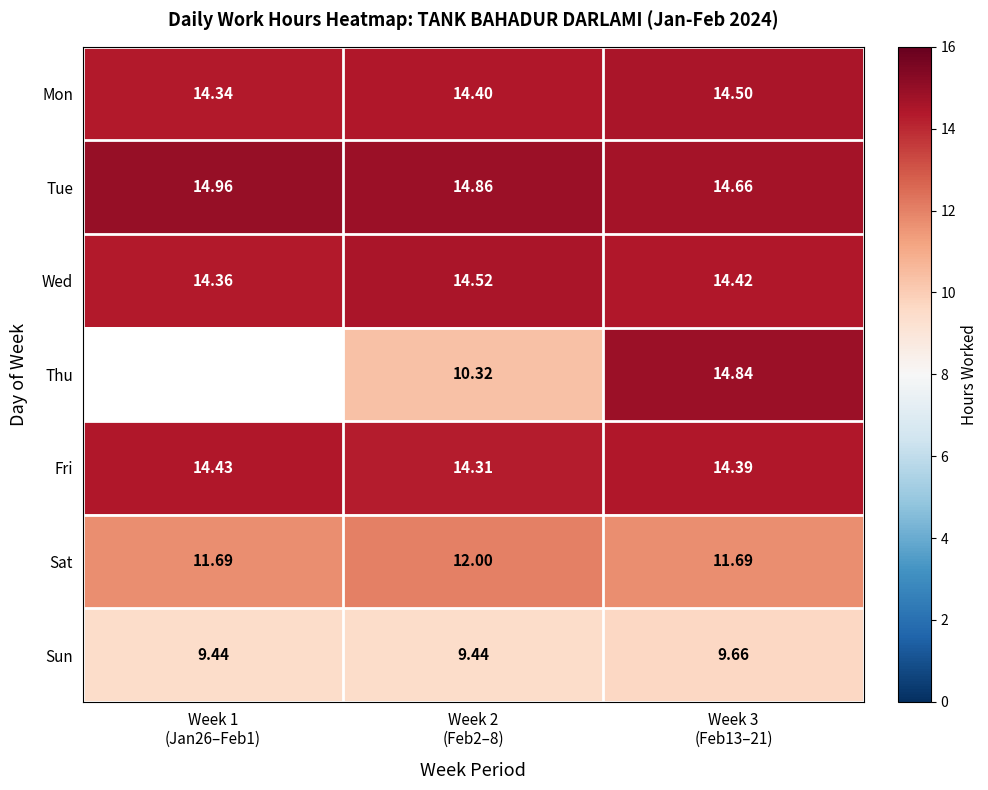

How many Tue values are between 14 and 15?

3